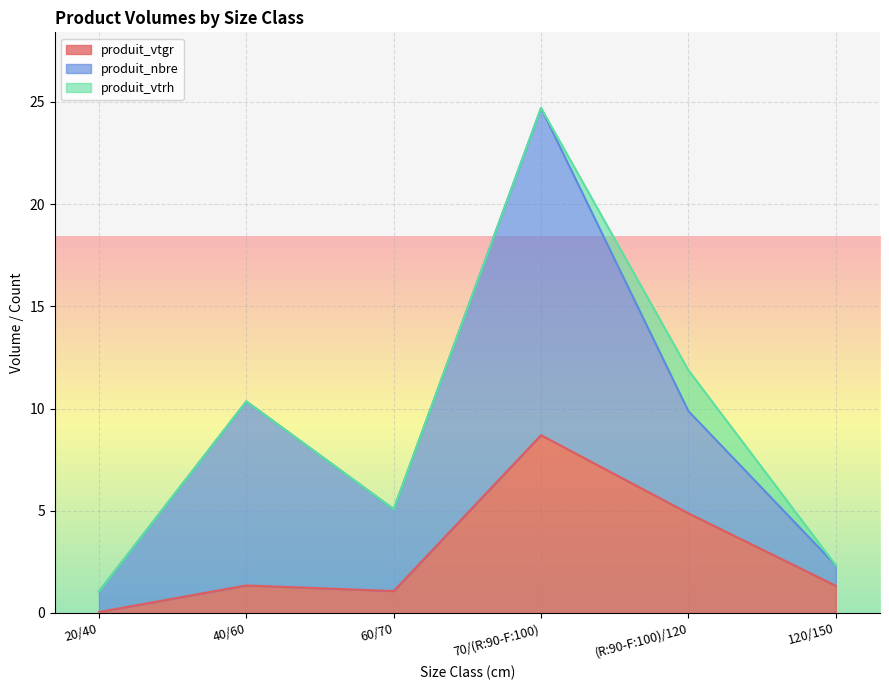

True or false: produit_vtrh and produit_vtgr intersect in this chart.

False